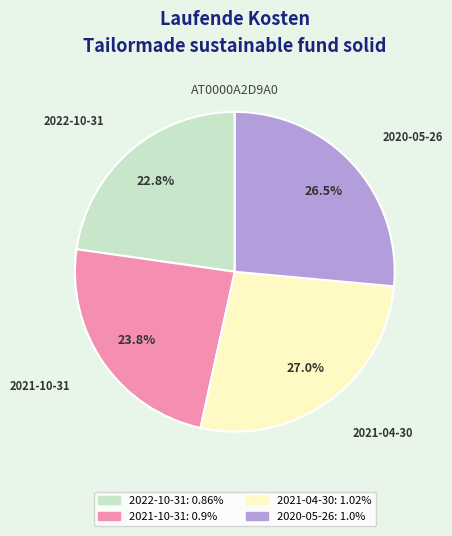

To the nearest percent, what is the difference between the largest and smallest slice percentages?

4%